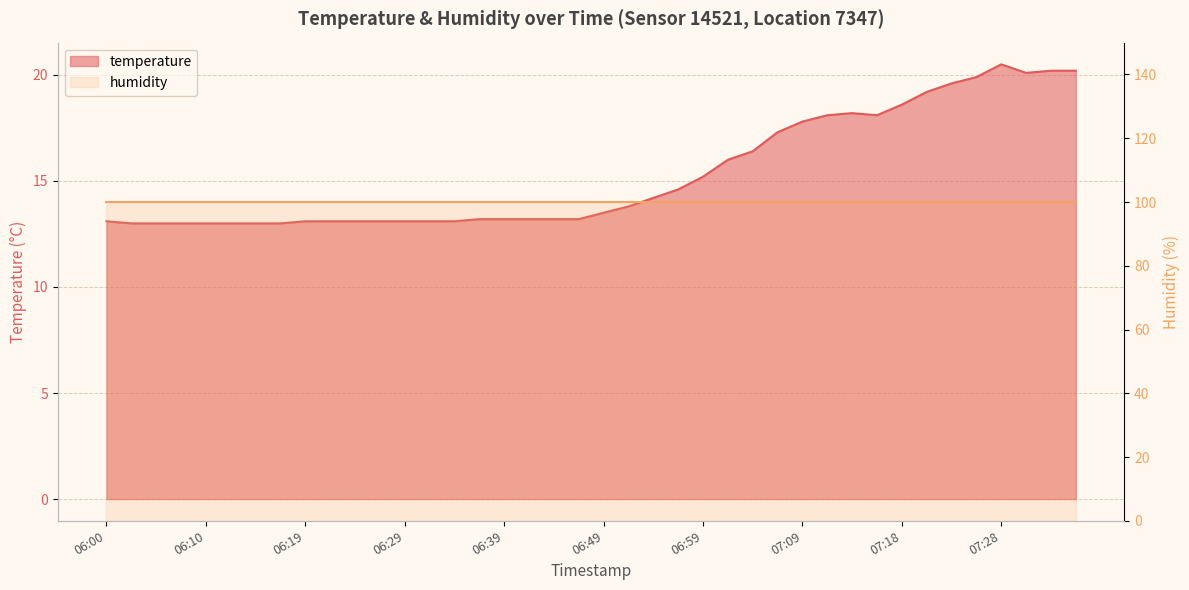

How many points are lower than both their immediate neighbors (excluding endpoints)?

2